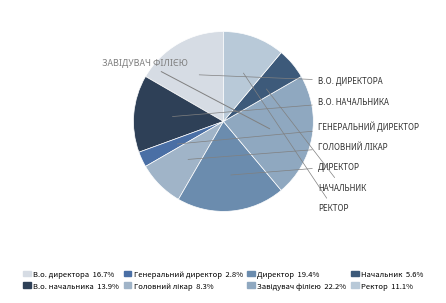

Is it true that Головний лікар is 23% of the pie?

False